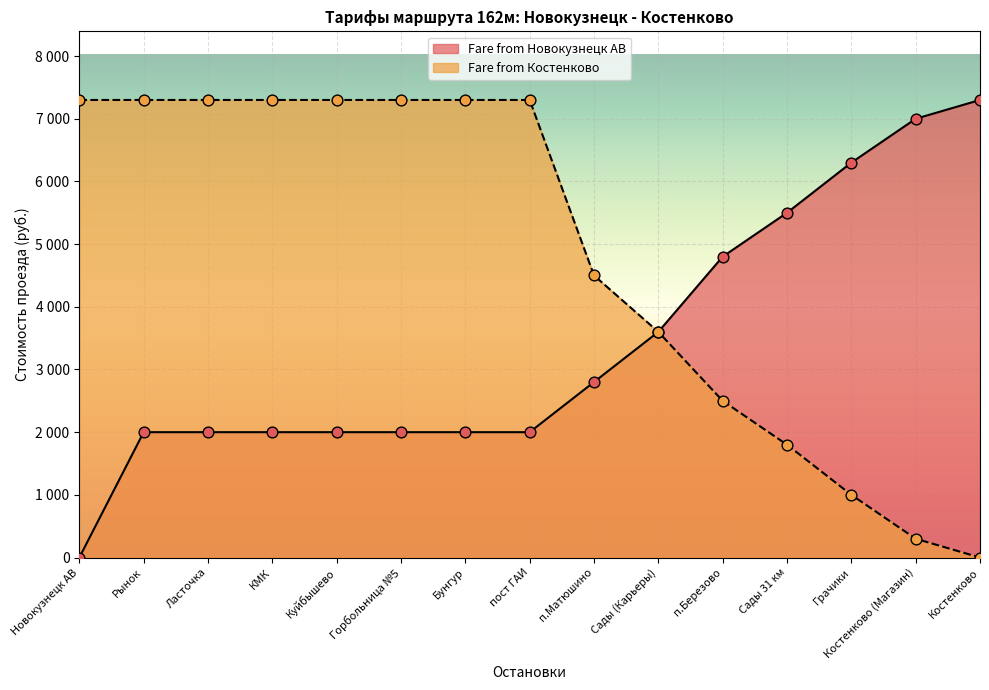

Which series has the widest spread of Y values?

Fare from Новокузнецк АВ